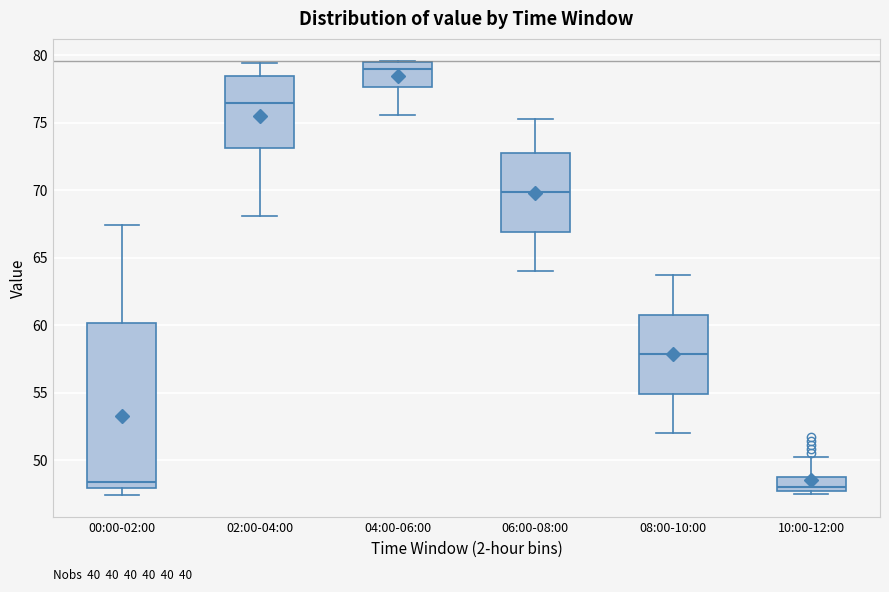

Where is the upper edge of the box for 10:00-12:00 on the y-axis? The values are not printed on the chart, so give them approximately, as read against the axis.

49.0